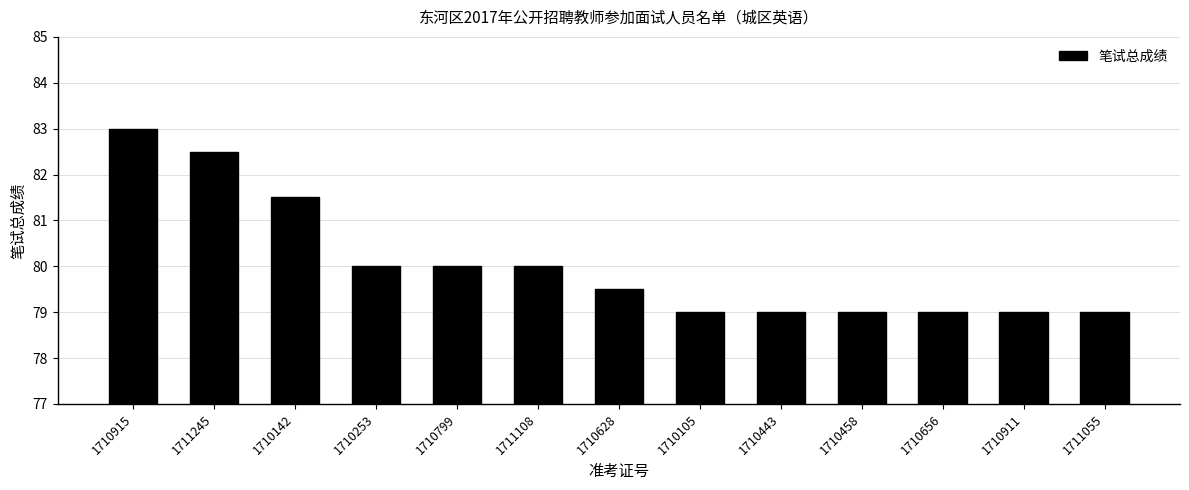

What is the ratio of the value at 1710656 to the value at 1710458?

1.0